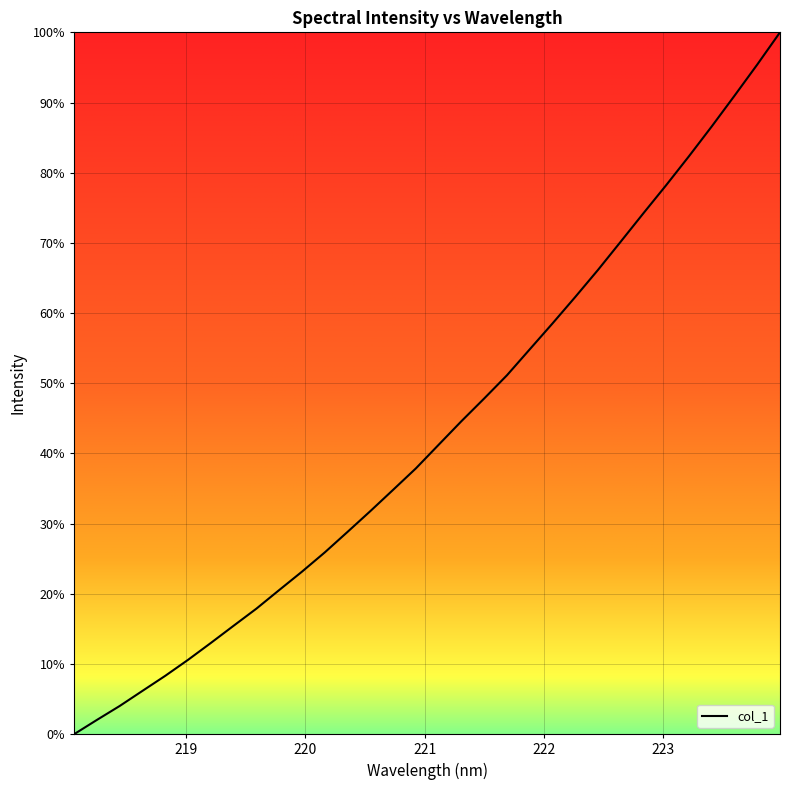

What is the difference between the maximum and minimum values?

100.0